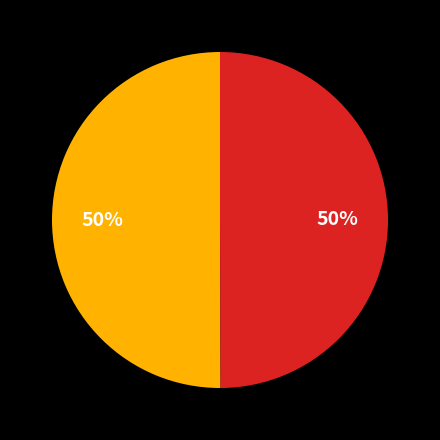

How many slices are in this pie chart?

2